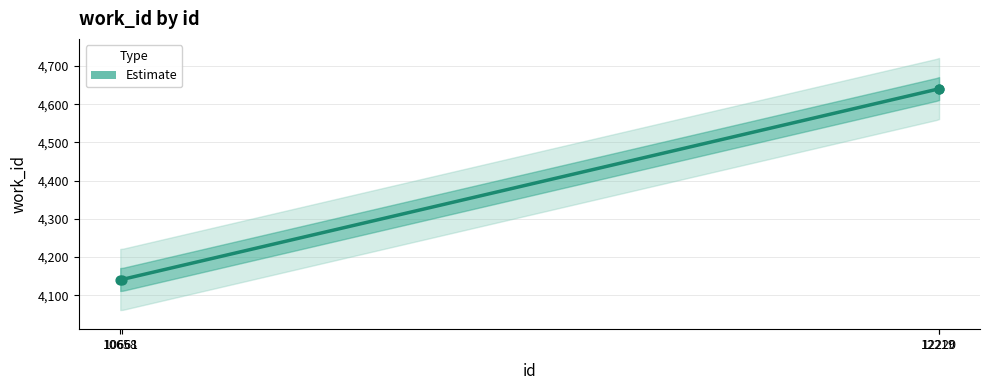

What is the change in value from 10661 to 12219?

+499